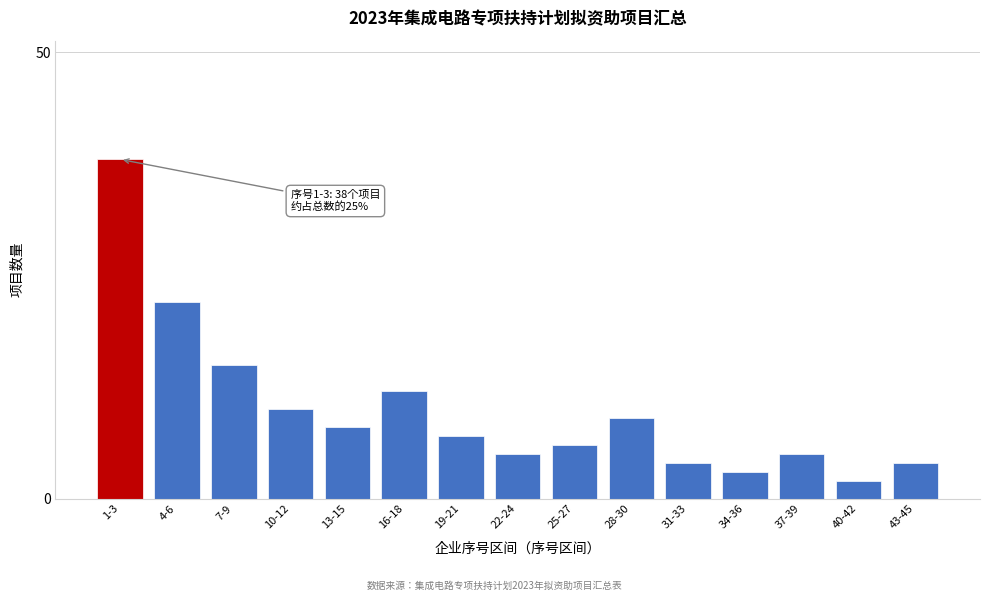

Reading right to left, transcribe all the data shown in this chart.

4	2	5	3	4	9	6	5	7	12	8	10	15	22	38